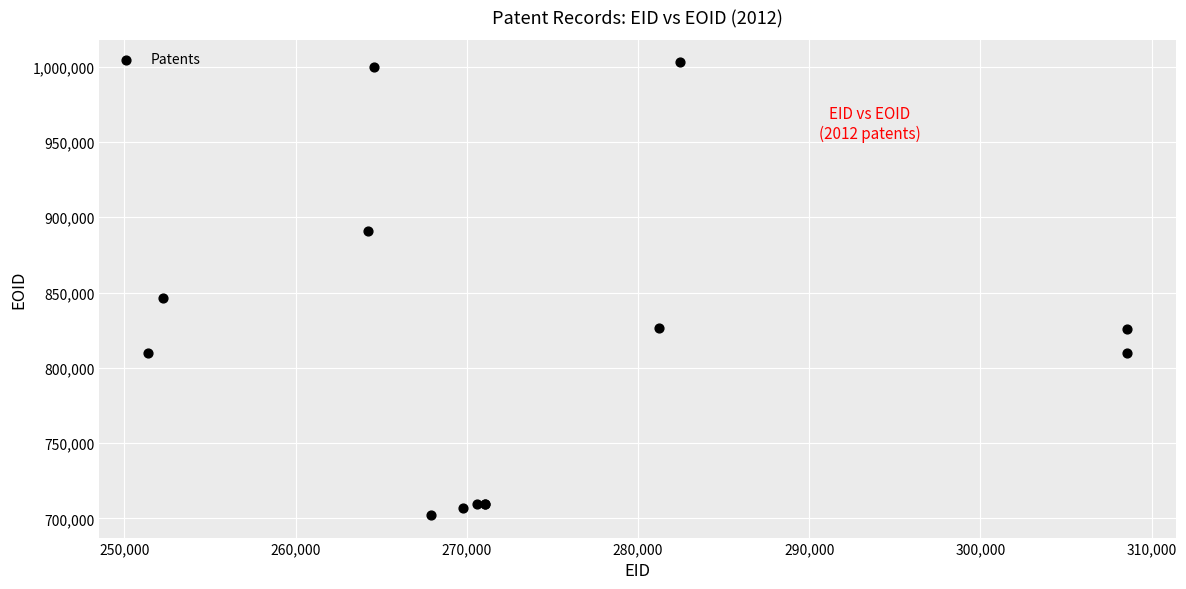

What Y value in the scatter plot is closest to 852510?

846047